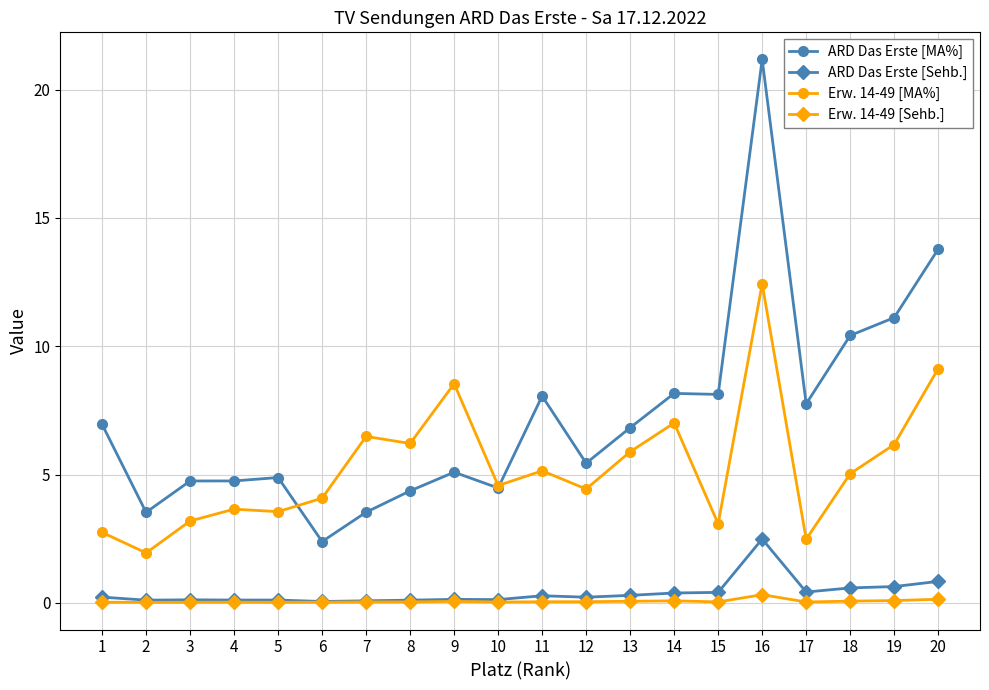

List the series in order of their peak value, highest first.

ARD Das Erste [MA%], Erw. 14-49 [MA%], ARD Das Erste [Sehb.], Erw. 14-49 [Sehb.]